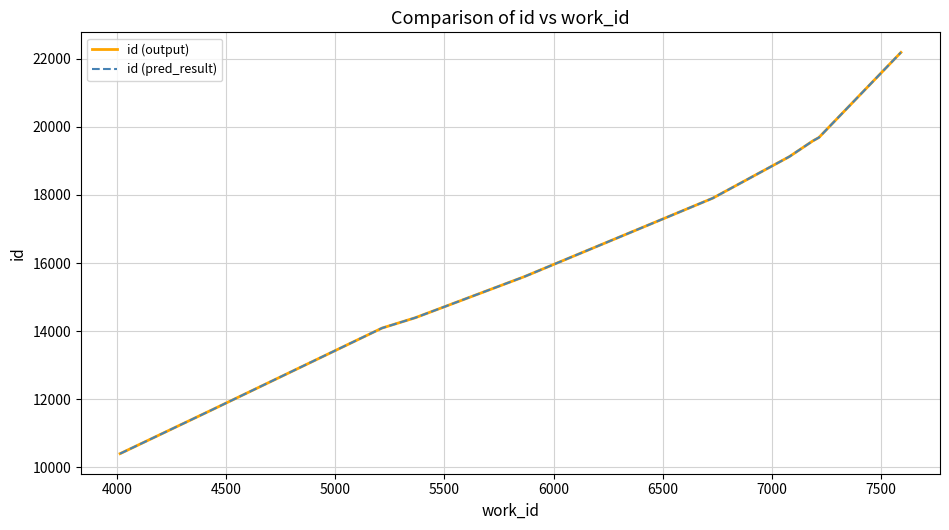

What is the difference between the maximum and minimum values in the id (pred_result) series?

11790